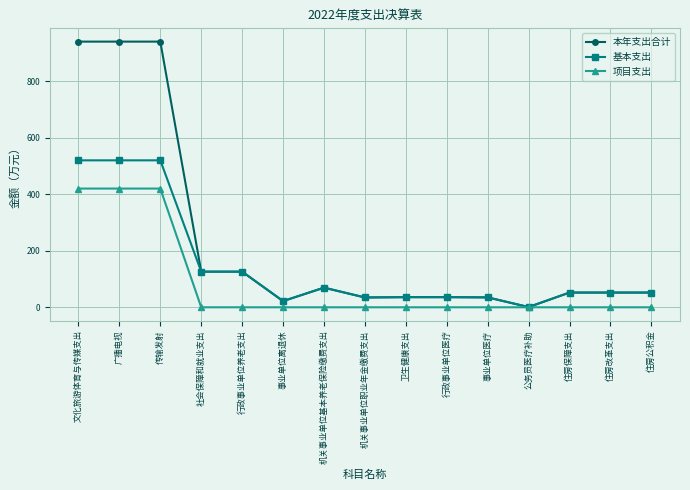

The 基本支出 series shows 126.1 at 社会保障和就业支出. True or false?

True